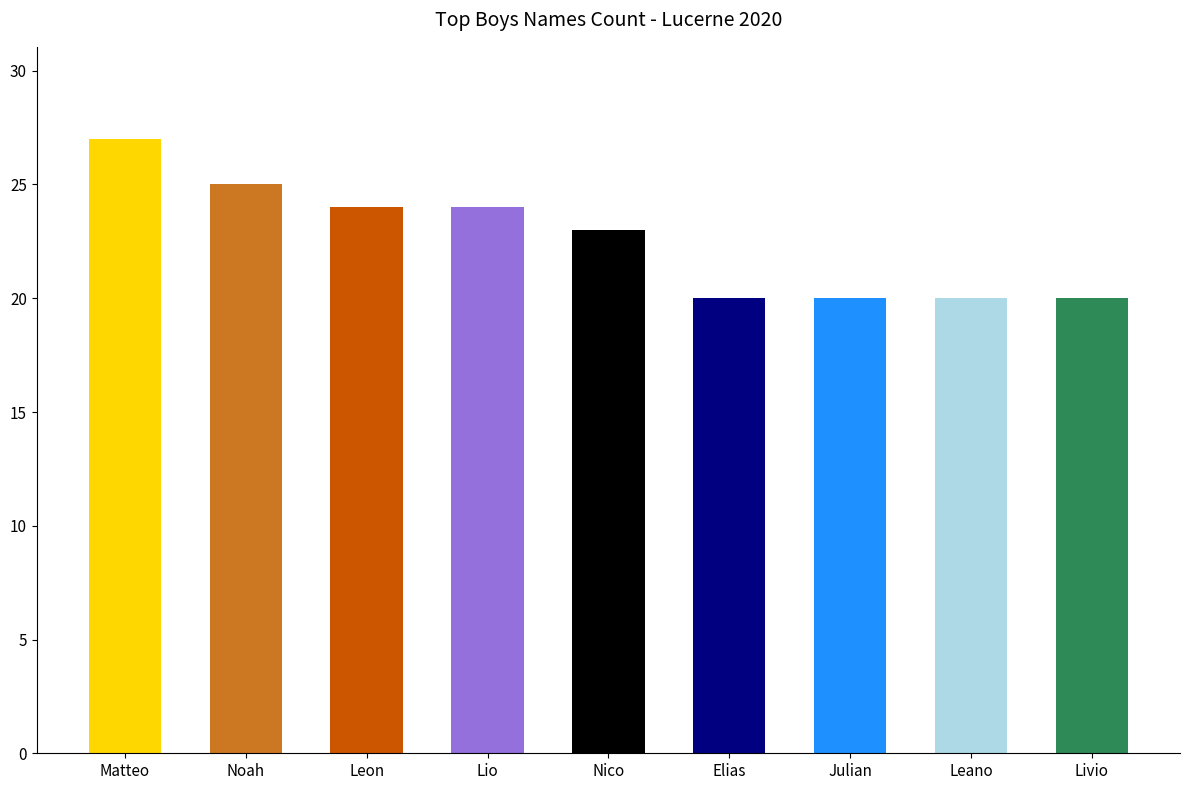

The Girls series shows 39 at 5. True or false?

False